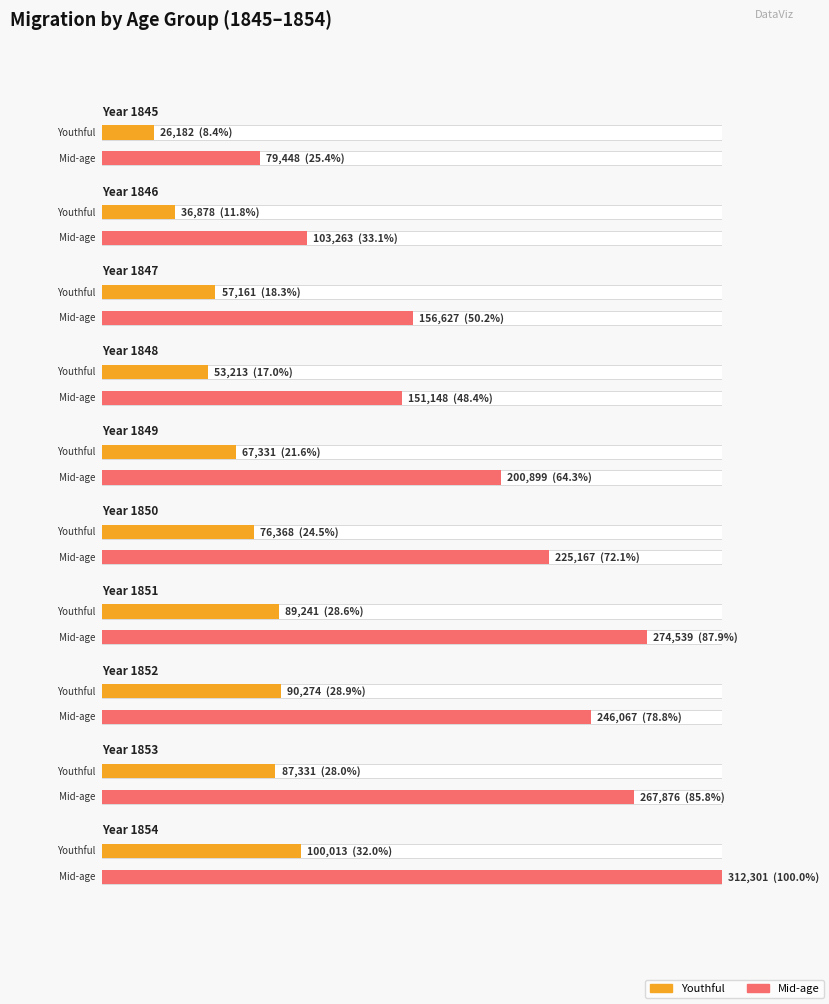

The midage series shows 172656 at 1853. True or false?

False